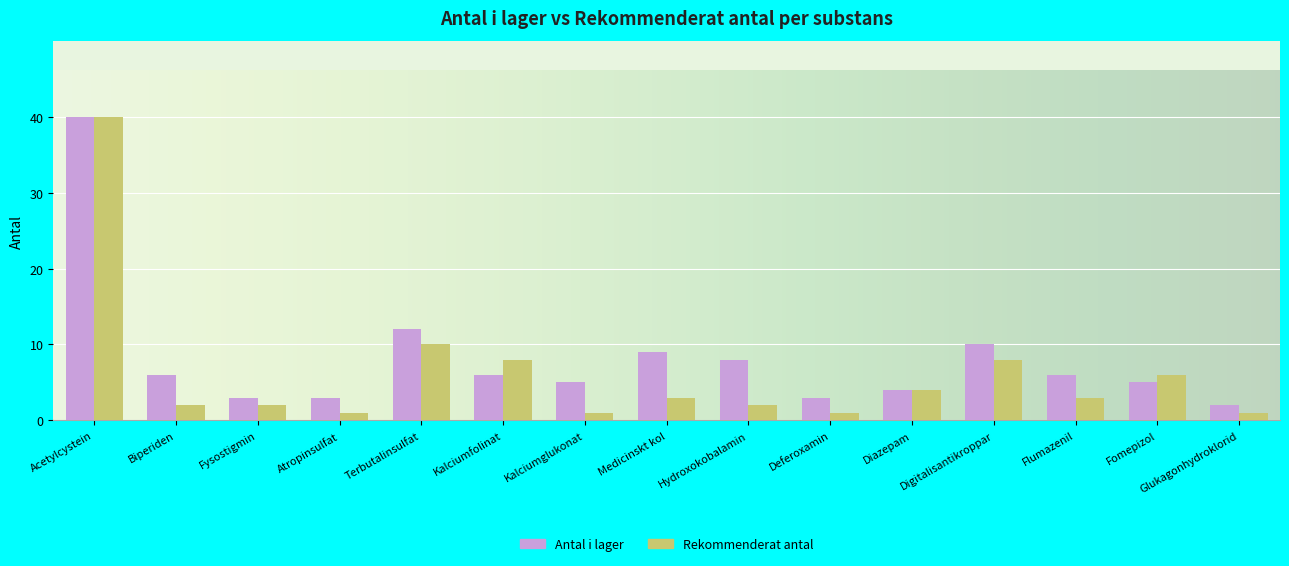

Which series has the widest spread of values?

Rekommenderat antal